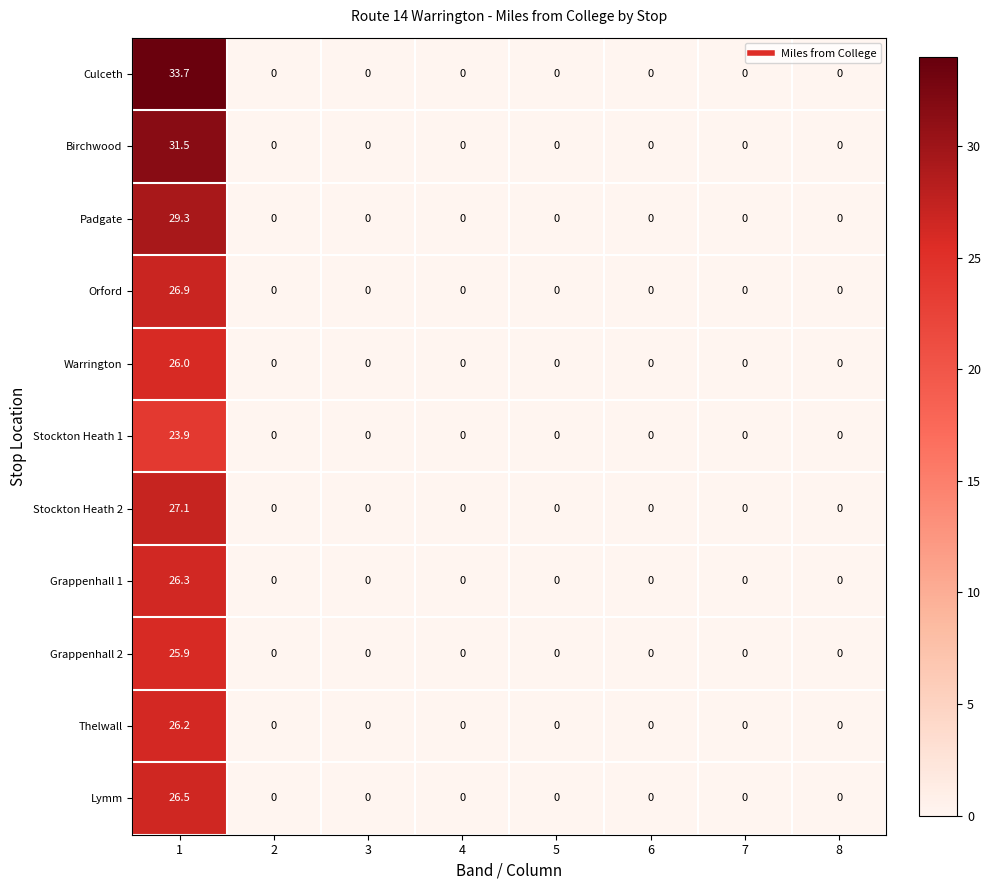

At which category is the sum across all series the highest?

1